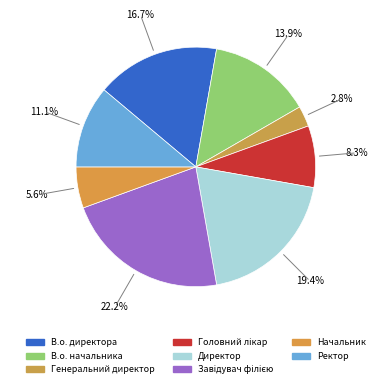

The Головний лікар slice represents 19% of the pie. True or false?

False